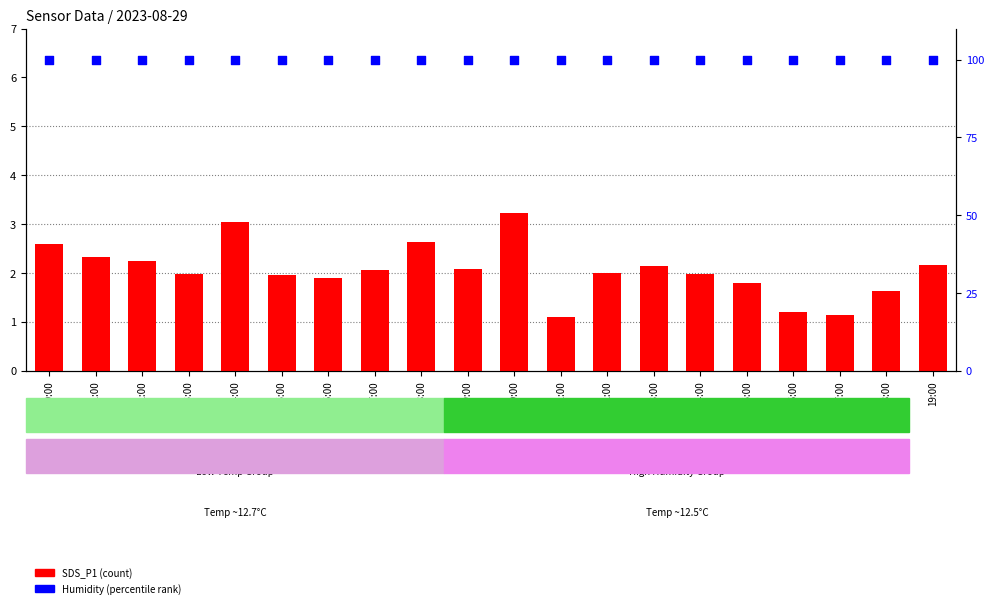

Which series reaches the minimum Y coordinate?

SDS_P1 (count)